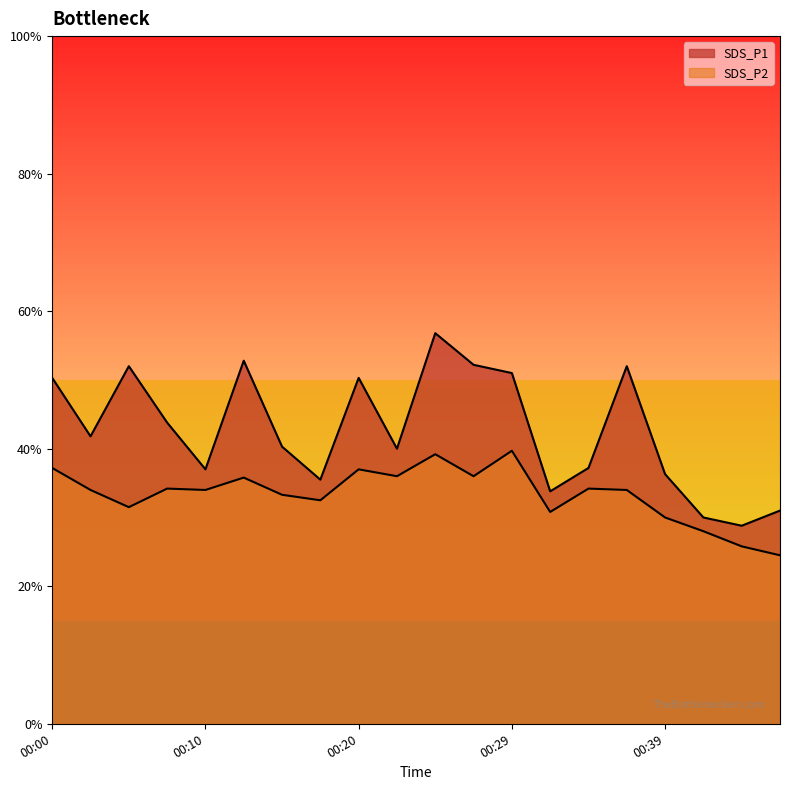

True or false: SDS_P2 and SDS_P1 intersect in this chart.

False